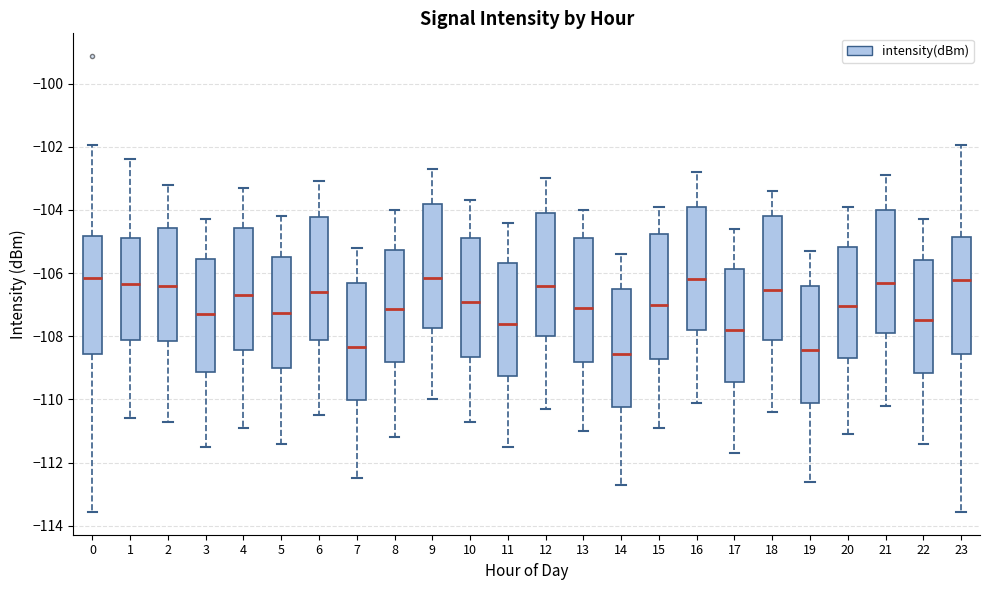

Reading left to right, read every box against the y-axis: the position of its median line, the range the box covers, and the ends of its whiskers. The values are not printed on the chart, so give them approximately, as read against the axis.

0: median -106.2, box -108.6 to -104.8, whiskers -113.6 to -102.0
1: median -106.4, box -108.2 to -104.8, whiskers -110.6 to -102.4
2: median -106.4, box -108.2 to -104.6, whiskers -110.6 to -103.2
3: median -107.2, box -109.2 to -105.6, whiskers -111.4 to -104.2
4: median -106.6, box -108.4 to -104.6, whiskers -110.8 to -103.2
5: median -107.2, box -109.0 to -105.4, whiskers -111.4 to -104.2
6: median -106.6, box -108.2 to -104.2, whiskers -110.4 to -103.0
7: median -108.4, box -110.0 to -106.2, whiskers -112.4 to -105.2
8: median -107.2, box -108.8 to -105.2, whiskers -111.2 to -104.0
9: median -106.2, box -107.8 to -103.8, whiskers -110.0 to -102.6
10: median -106.8, box -108.6 to -104.8, whiskers -110.6 to -103.6
11: median -107.6, box -109.2 to -105.6, whiskers -111.4 to -104.4
12: median -106.4, box -108.0 to -104.0, whiskers -110.2 to -103.0
13: median -107.0, box -108.8 to -104.8, whiskers -111.0 to -104.0
14: median -108.6, box -110.2 to -106.4, whiskers -112.6 to -105.4
15: median -107.0, box -108.8 to -104.8, whiskers -110.8 to -103.8
16: median -106.2, box -107.8 to -103.8, whiskers -110.0 to -102.8
17: median -107.8, box -109.4 to -105.8, whiskers -111.6 to -104.6
18: median -106.6, box -108.2 to -104.2, whiskers -110.4 to -103.4
19: median -108.4, box -110.2 to -106.4, whiskers -112.6 to -105.2
20: median -107.0, box -108.6 to -105.2, whiskers -111.0 to -103.8
21: median -106.2, box -107.8 to -104.0, whiskers -110.2 to -102.8
22: median -107.4, box -109.2 to -105.6, whiskers -111.4 to -104.2
23: median -106.2, box -108.6 to -104.8, whiskers -113.6 to -102.0